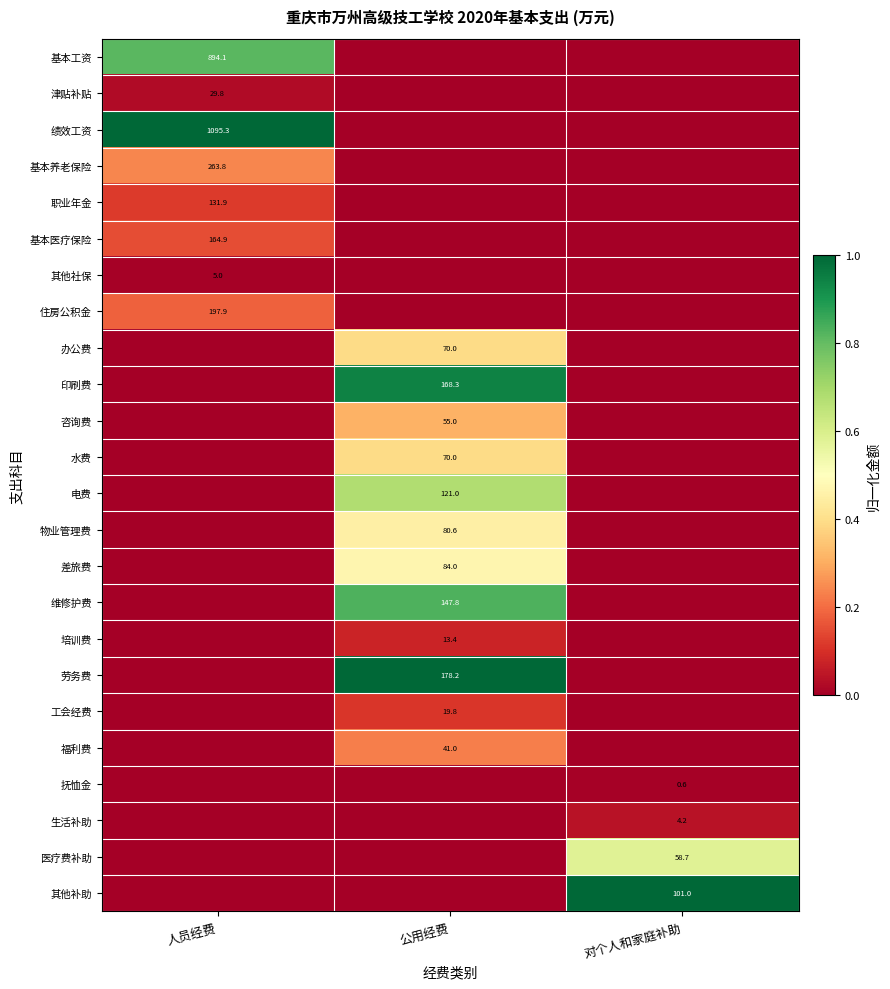

What is the spread (max minus min) of values at 公用经费?

1.0